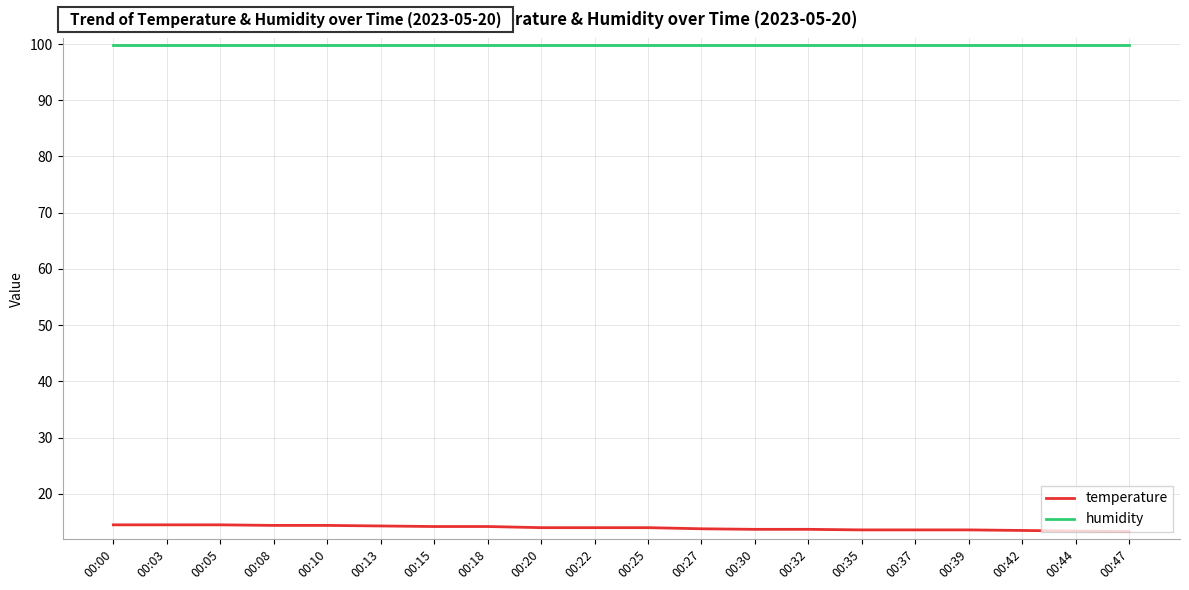

Does the chart have visible grid lines?

Yes